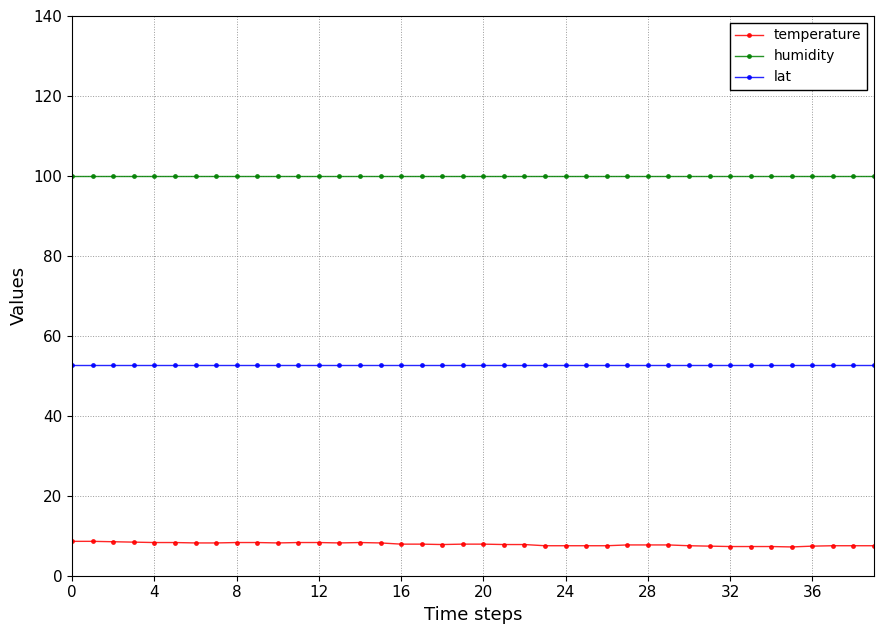

Rank the series by their average value, from highest to lowest.

humidity, lat, temperature